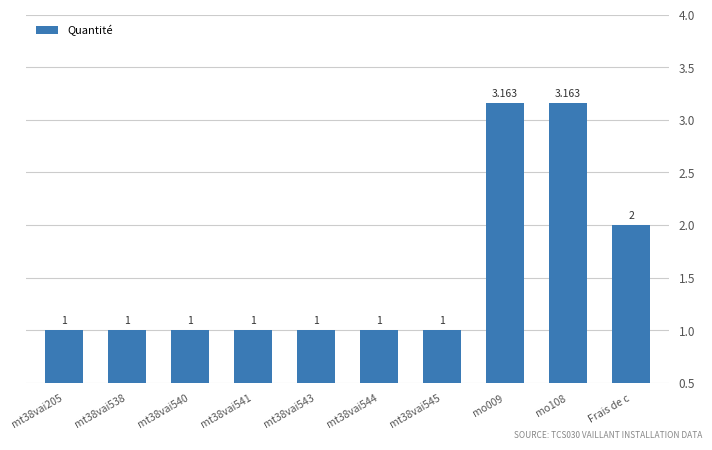

How many distinct data groups are displayed?

1